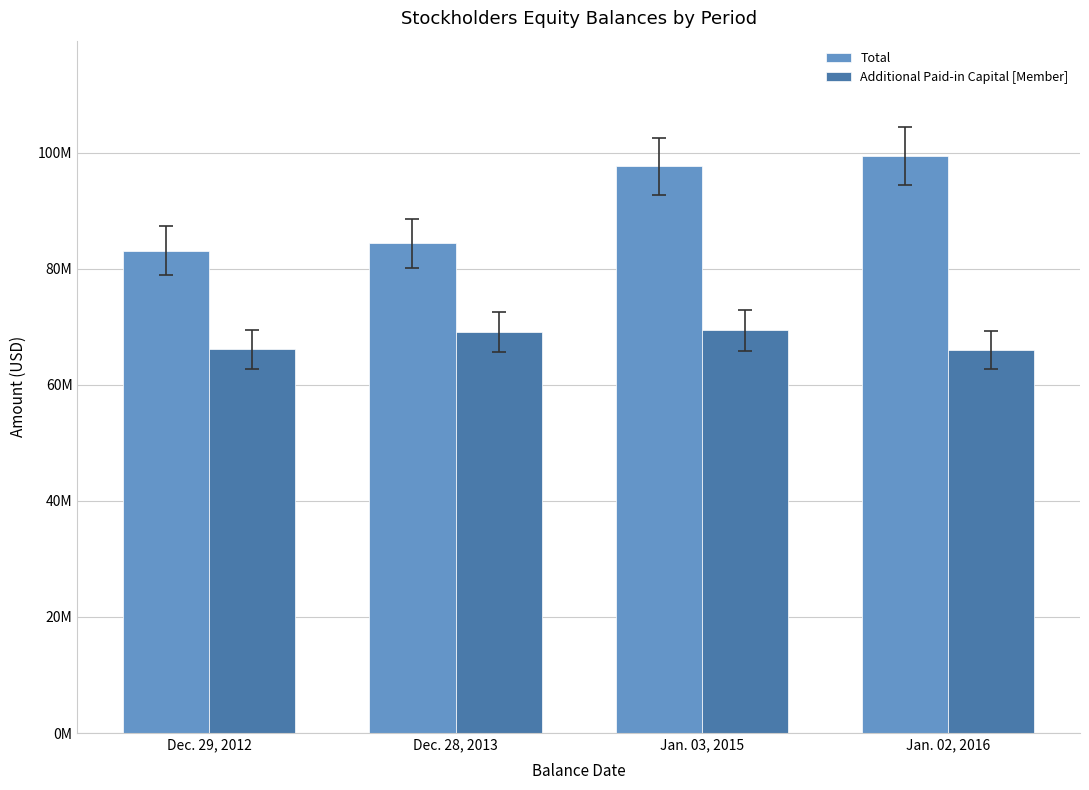

Which series has the widest spread of values?

Total